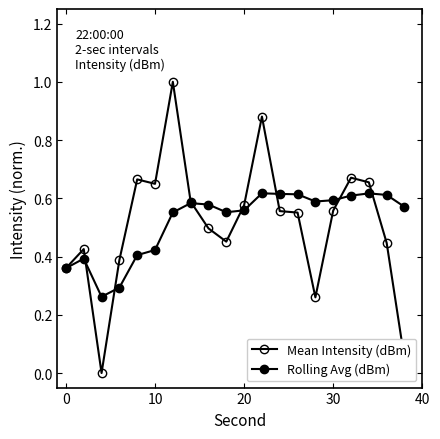

Which series ends up on top after the final intersection of Mean Intensity (dBm) and Rolling Avg (dBm)?

Rolling Avg (dBm)